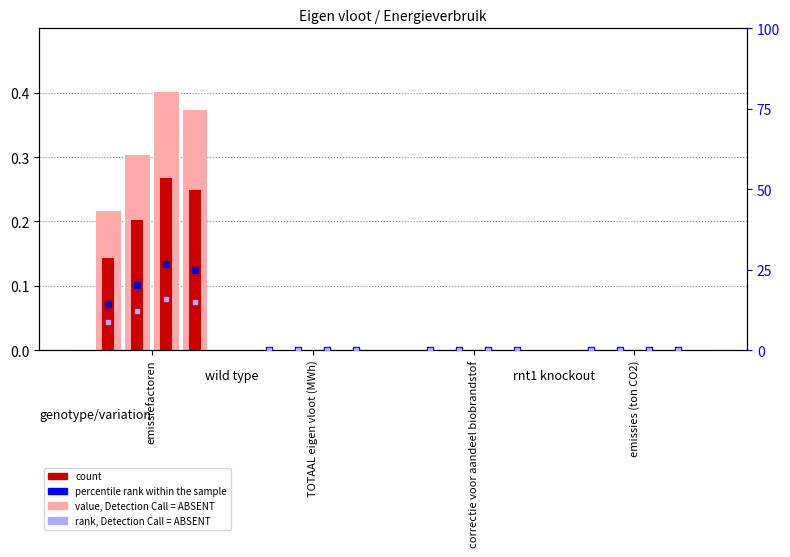

The value, Detection Call = ABSENT series shows 0.2 at correctie voor aandeel biobrandstof. True or false?

False